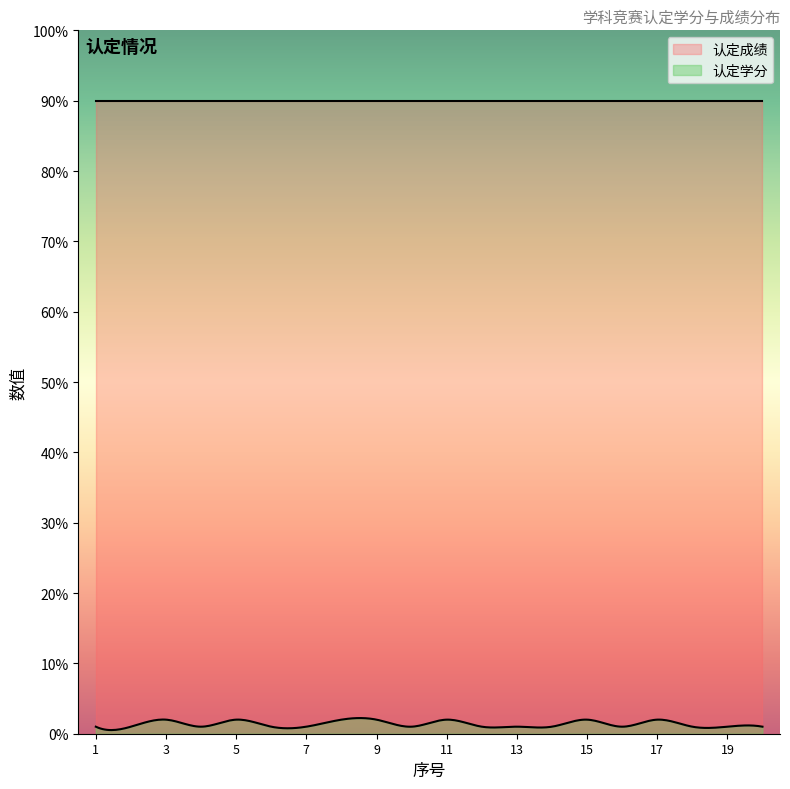

Reading left to right, list all the values displayed in this chart.

认定学分: 1=1	2=1	3=2	4=1	5=2	6=1	7=1	8=2	9=2	10=1	11=2	12=1	13=1	14=1	15=2	16=1	17=2	18=1	19=1	20=1
认定成绩: 1=90	2=90	3=90	4=90	5=90	6=90	7=90	8=90	9=90	10=90	11=90	12=90	13=90	14=90	15=90	16=90	17=90	18=90	19=90	20=90